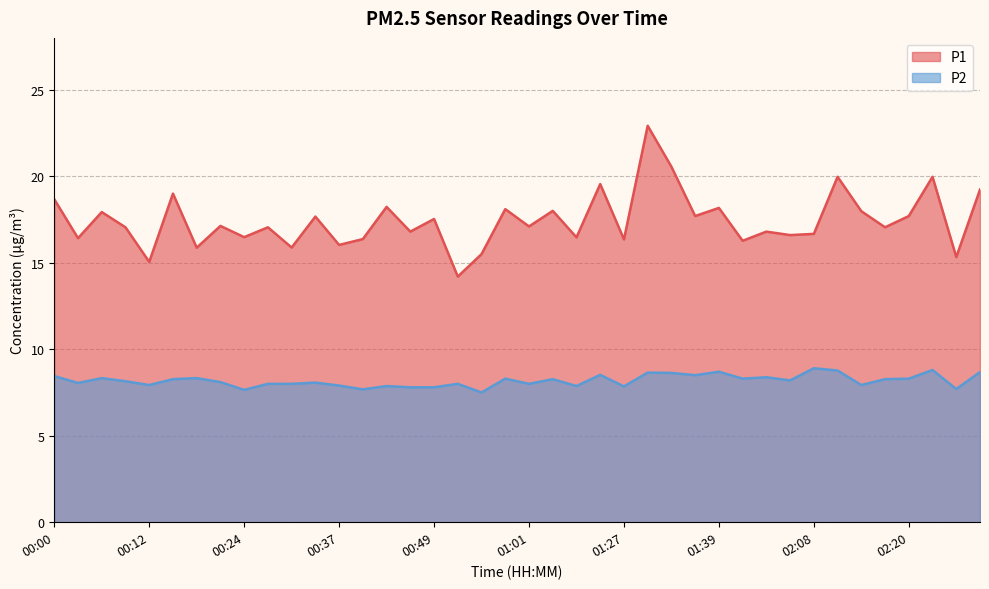

Reading right to left, list all the values displayed in this chart.

P1: 02:30=19.2	02:27=15.3	02:23=20.0	02:20=17.7	02:17=17.1	02:14=18.0	02:11=20.0	02:08=16.7	02:05=16.6	01:45=16.8	01:42=16.3	01:39=18.2	01:36=17.7	01:33=20.6	01:30=22.9	01:27=16.4	01:14=19.6	01:07=16.5	01:04=18.0	01:01=17.1	00:58=18.1	00:55=15.5	00:52=14.2	00:49=17.5	00:46=16.8	00:43=18.2	00:40=16.4	00:37=16.0	00:34=17.7	00:30=15.9	00:27=17.1	00:24=16.5	00:21=17.1	00:18=15.9	00:15=19.0	00:12=15.1	00:09=17.1	00:06=17.9	00:03=16.4	00:00=18.7
P2: 02:30=8.7	02:27=7.7	02:23=8.8	02:20=8.3	02:17=8.3	02:14=7.9	02:11=8.8	02:08=8.9	02:05=8.2	01:45=8.4	01:42=8.3	01:39=8.7	01:36=8.5	01:33=8.6	01:30=8.7	01:27=7.8	01:14=8.5	01:07=7.9	01:04=8.3	01:01=8.0	00:58=8.3	00:55=7.5	00:52=8.0	00:49=7.8	00:46=7.8	00:43=7.9	00:40=7.7	00:37=7.9	00:34=8.1	00:30=8.0	00:27=8.0	00:24=7.7	00:21=8.1	00:18=8.3	00:15=8.3	00:12=7.9	00:09=8.2	00:06=8.3	00:03=8.1	00:00=8.4